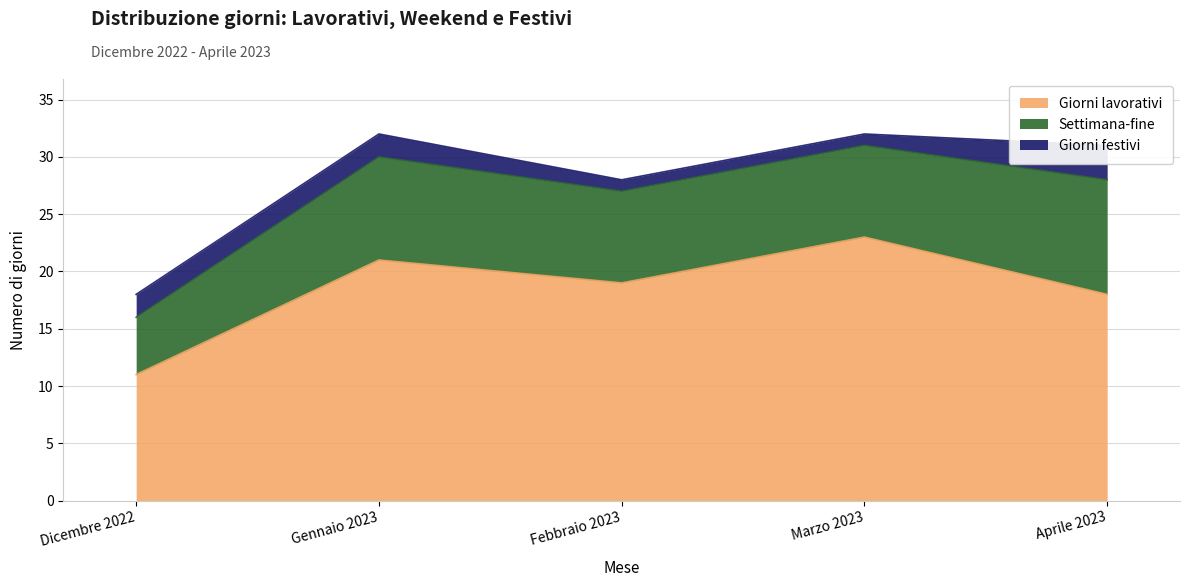

What is the difference between the second highest and second lowest values in the Giorni festivi series?

1